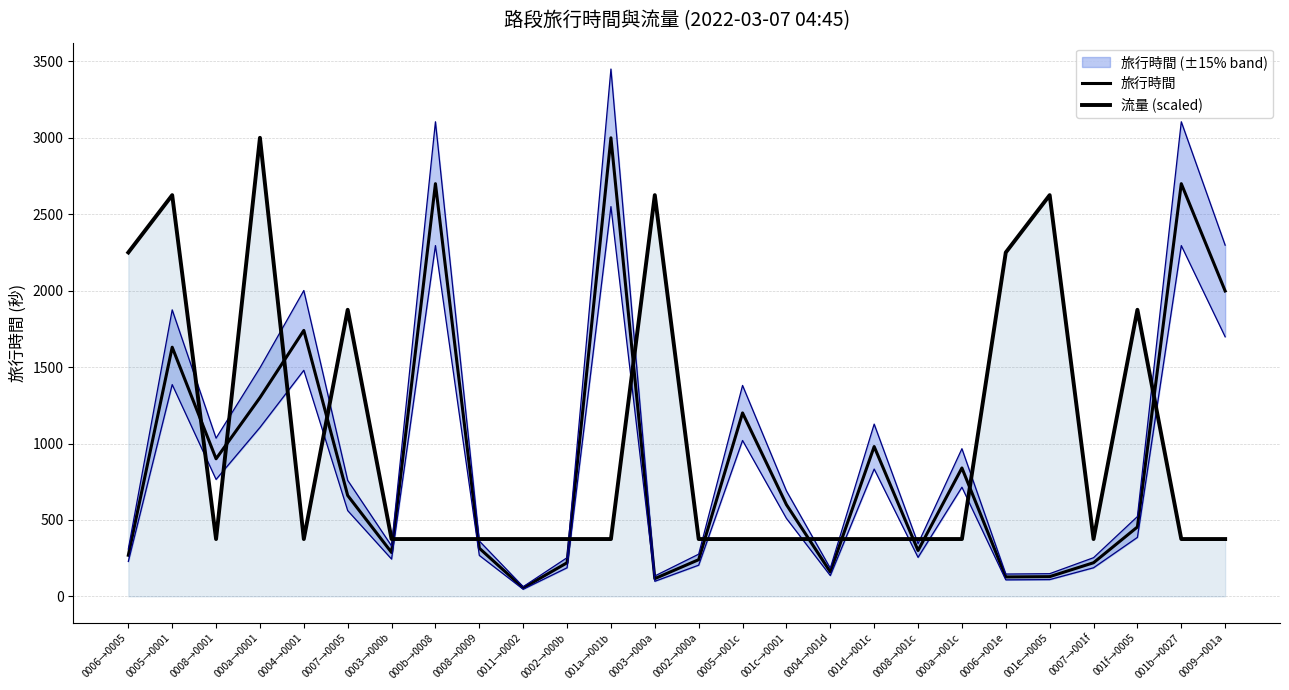

Which has a higher value, 0003→000a or 0007→0005?

0007→0005